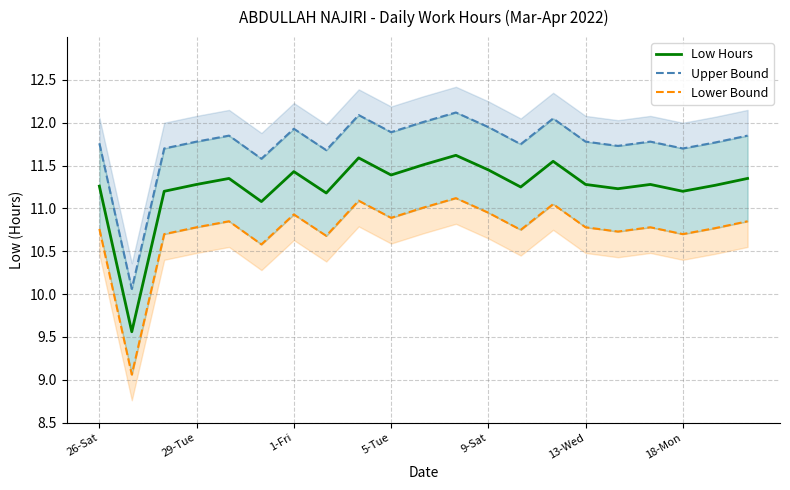

The value of Low Hours at 29-Tue is 17.5. True or false?

False